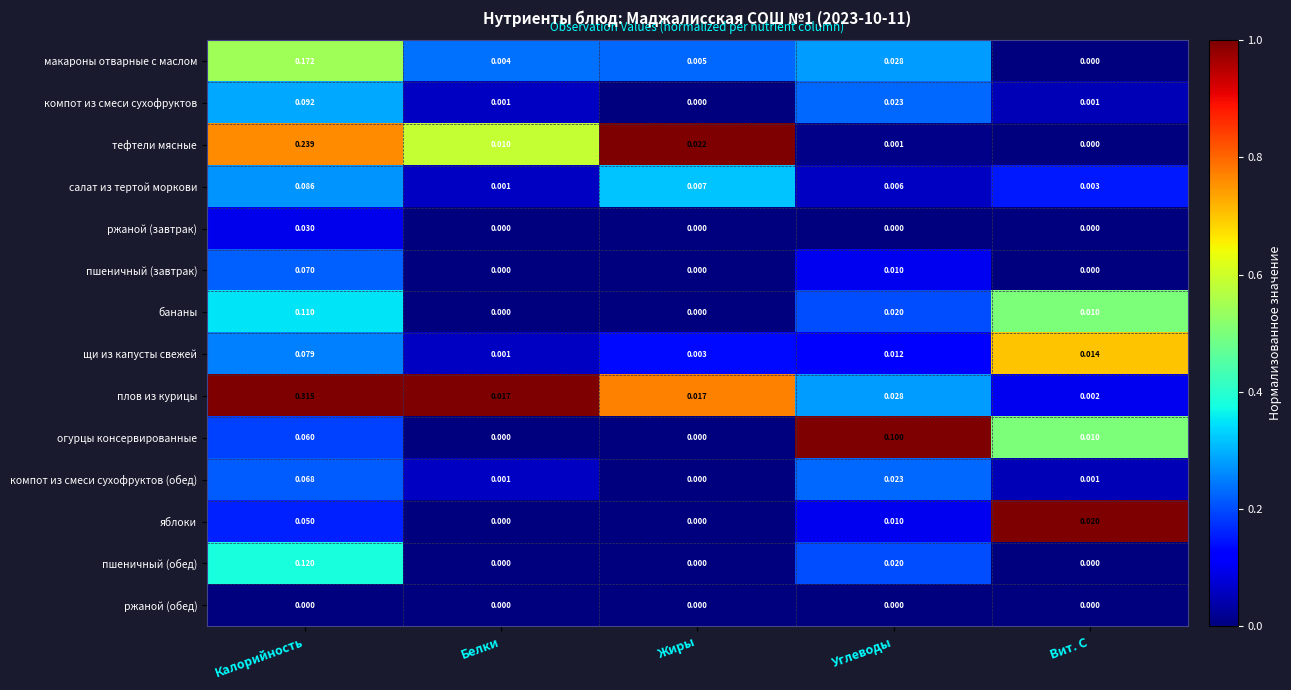

Rank the series by their maximum value, from lowest to highest.

ржаной (обед), ржаной (завтрак), яблоки, компот из смеси сухофруктов (обед), пшеничный (завтрак), щи из капусты свежей, салат из тертой моркови, компот из смеси сухофруктов, огурцы консервированные, бананы, пшеничный (обед), макароны отварные с маслом, тефтели мясные, плов из курицы